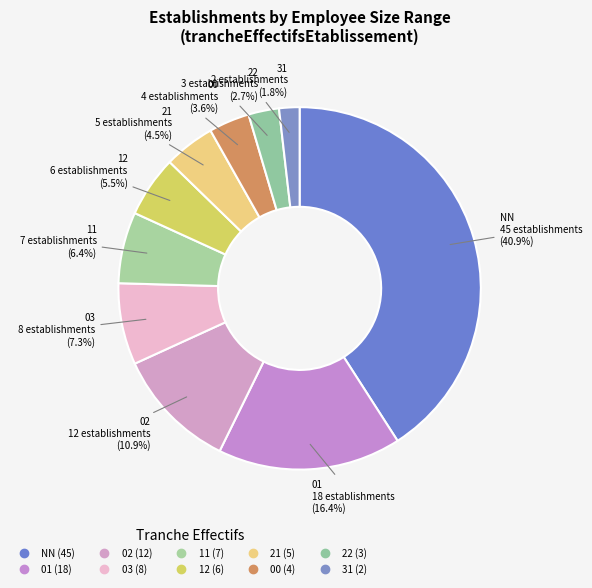

How many slices are in this pie chart?

10